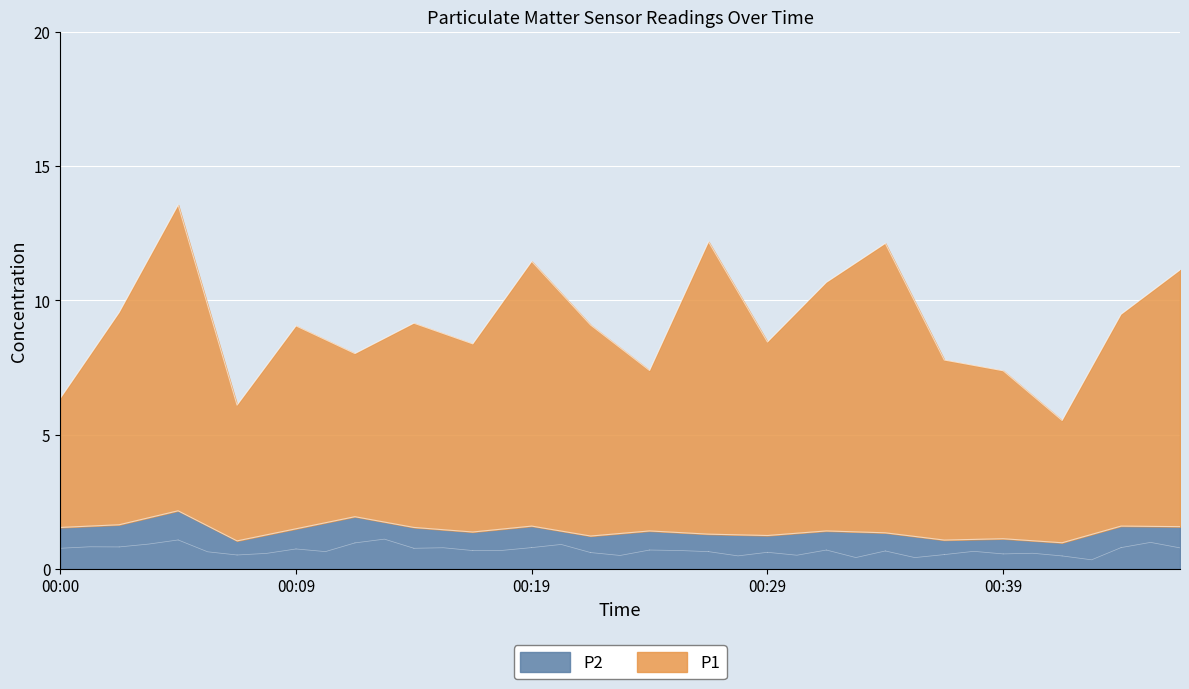

At which label does P1 reach its peak?

00:05